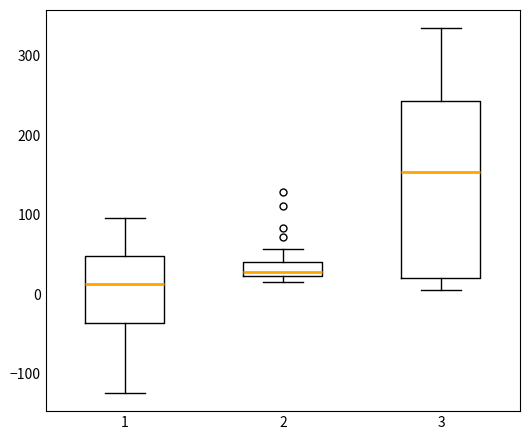

Reading left to right, read every box against the y-axis: the position of its median line, the range the box covers, and the ends of its whiskers. The values are not printed on the chart, so give them approximately, as read against the axis.

1: median 10, box -40 to 50, whiskers -120 to 100
2: median 30, box 20 to 40, whiskers 20 (just below the box's lower edge) to 60
3: median 150, box 20 to 240, whiskers 10 to 330